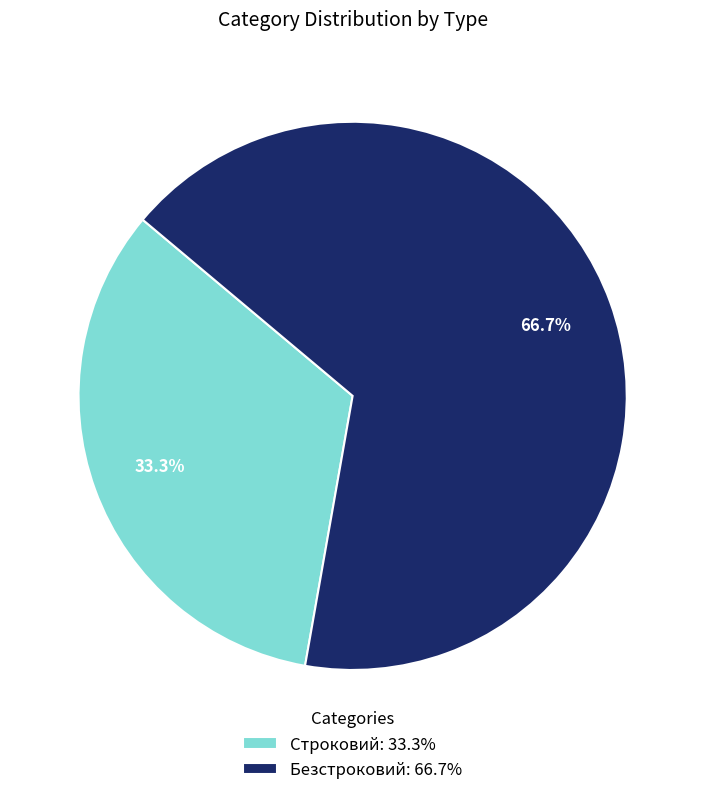

What percentage is the Безстроковий slice, to the nearest percent?

67%